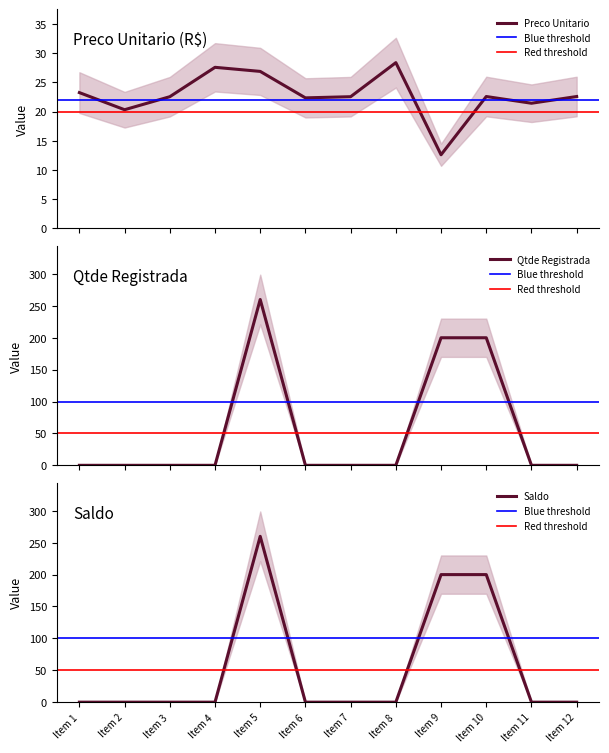

How many lines are shown in the chart?

3